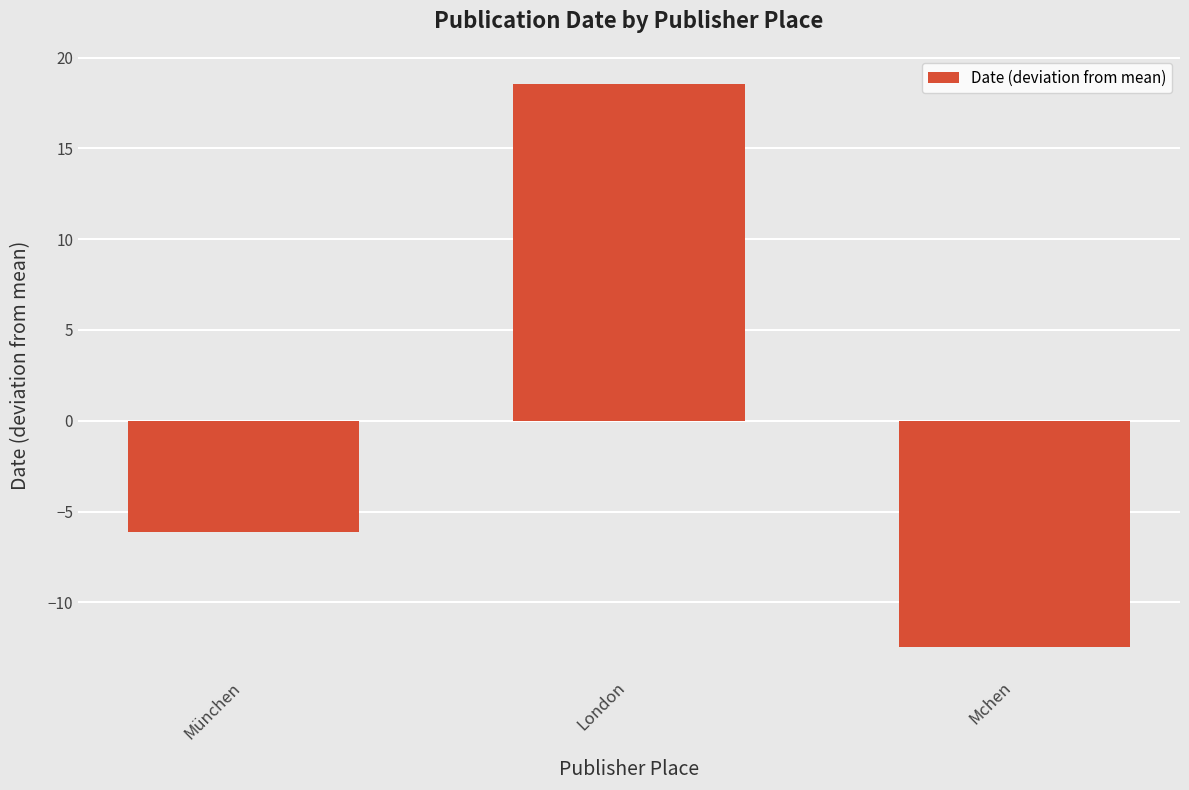

Where does the data first go above -6?

London